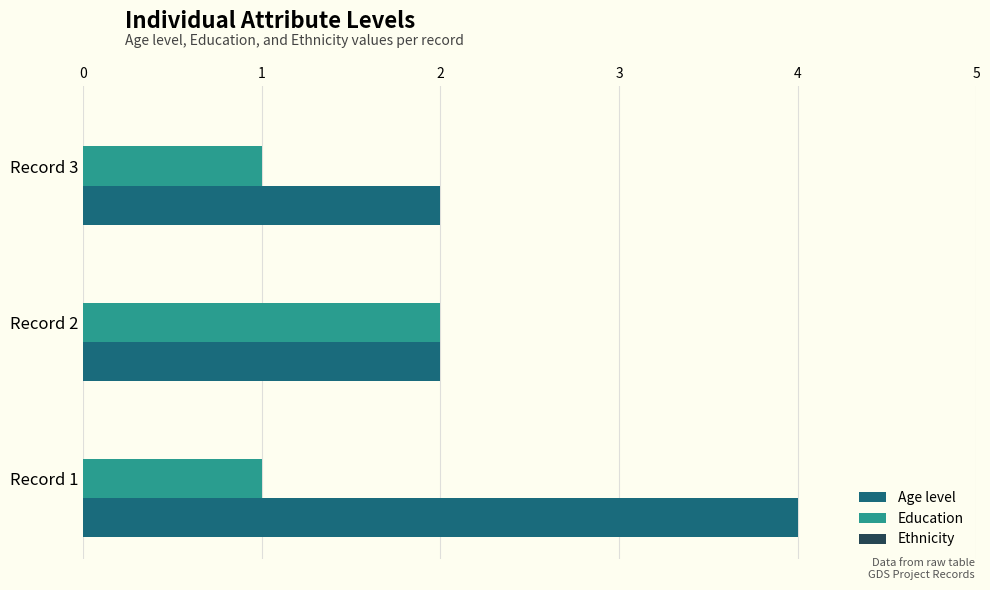

The value of Education at Record 1 is 0. True or false?

False